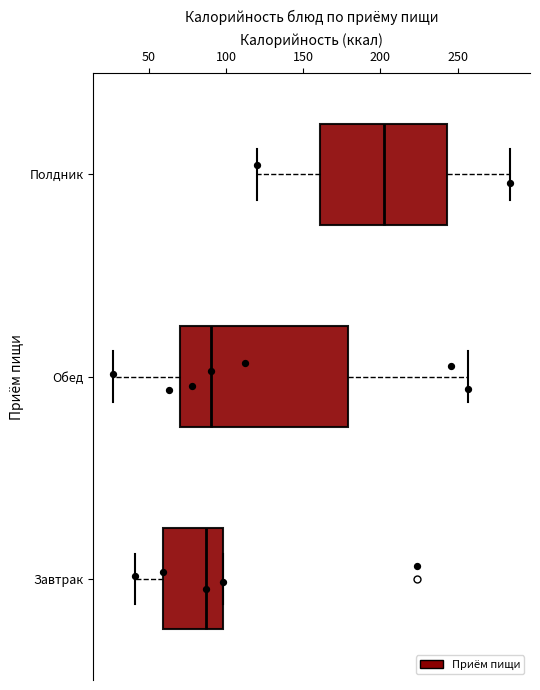

Which box is the widest, from its left edge to its right edge?

Обед